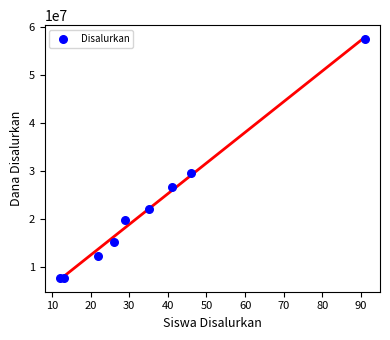

What is the range of X values (max minus min)?

79